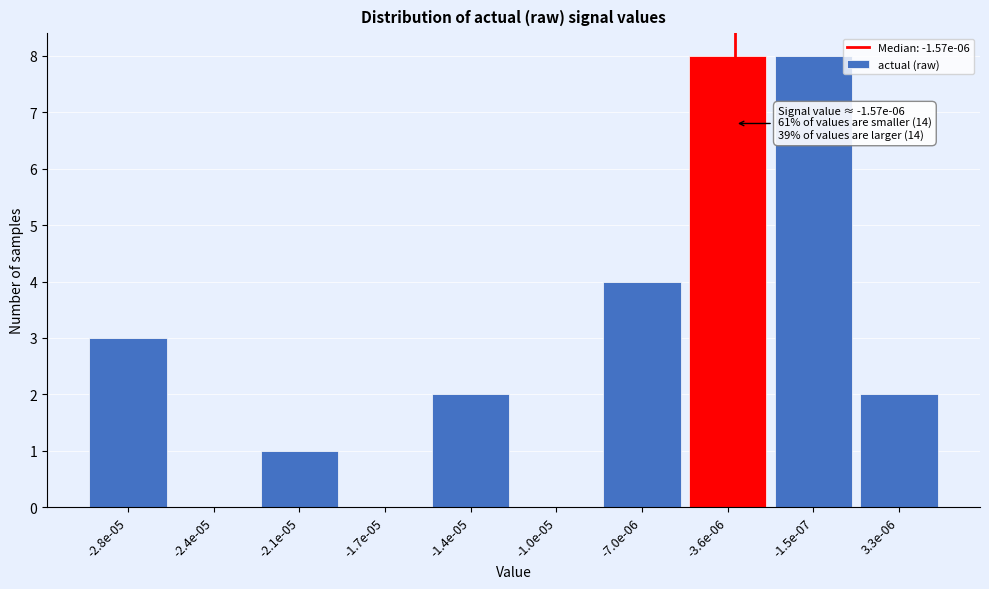

Reading left to right, what are all the values shown in this chart?

-2.8e-05=3	-2.4e-05=0	-2.1e-05=1	-1.7e-05=0	-1.4e-05=2	-1.0e-05=0	-7.0e-06=4	-3.6e-06=8	-1.5e-07=8	3.3e-06=2